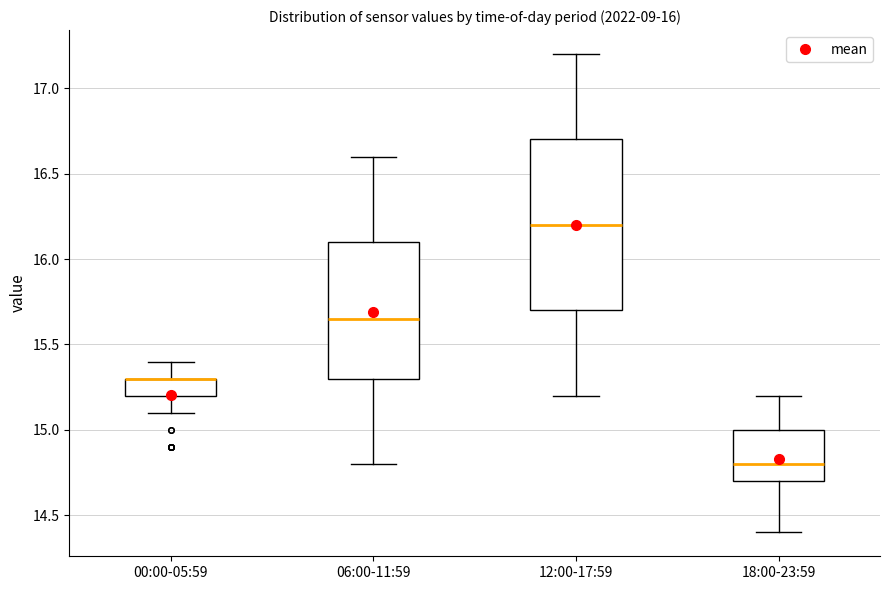

Which box is the tallest, from its lower edge to its upper edge?

12:00-17:59